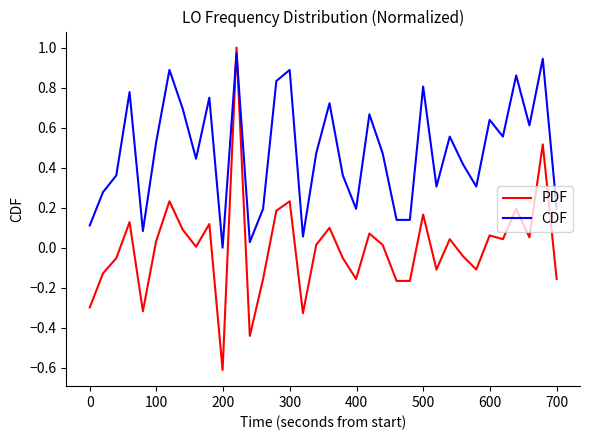

How many distinct data groups are displayed?

2